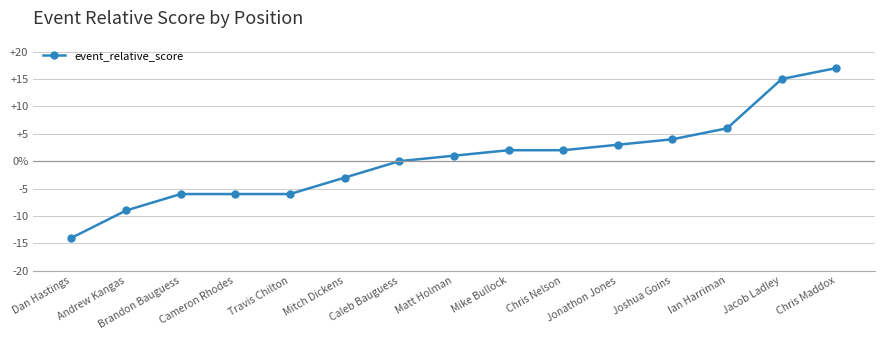

Does the chart have visible grid lines?

Yes